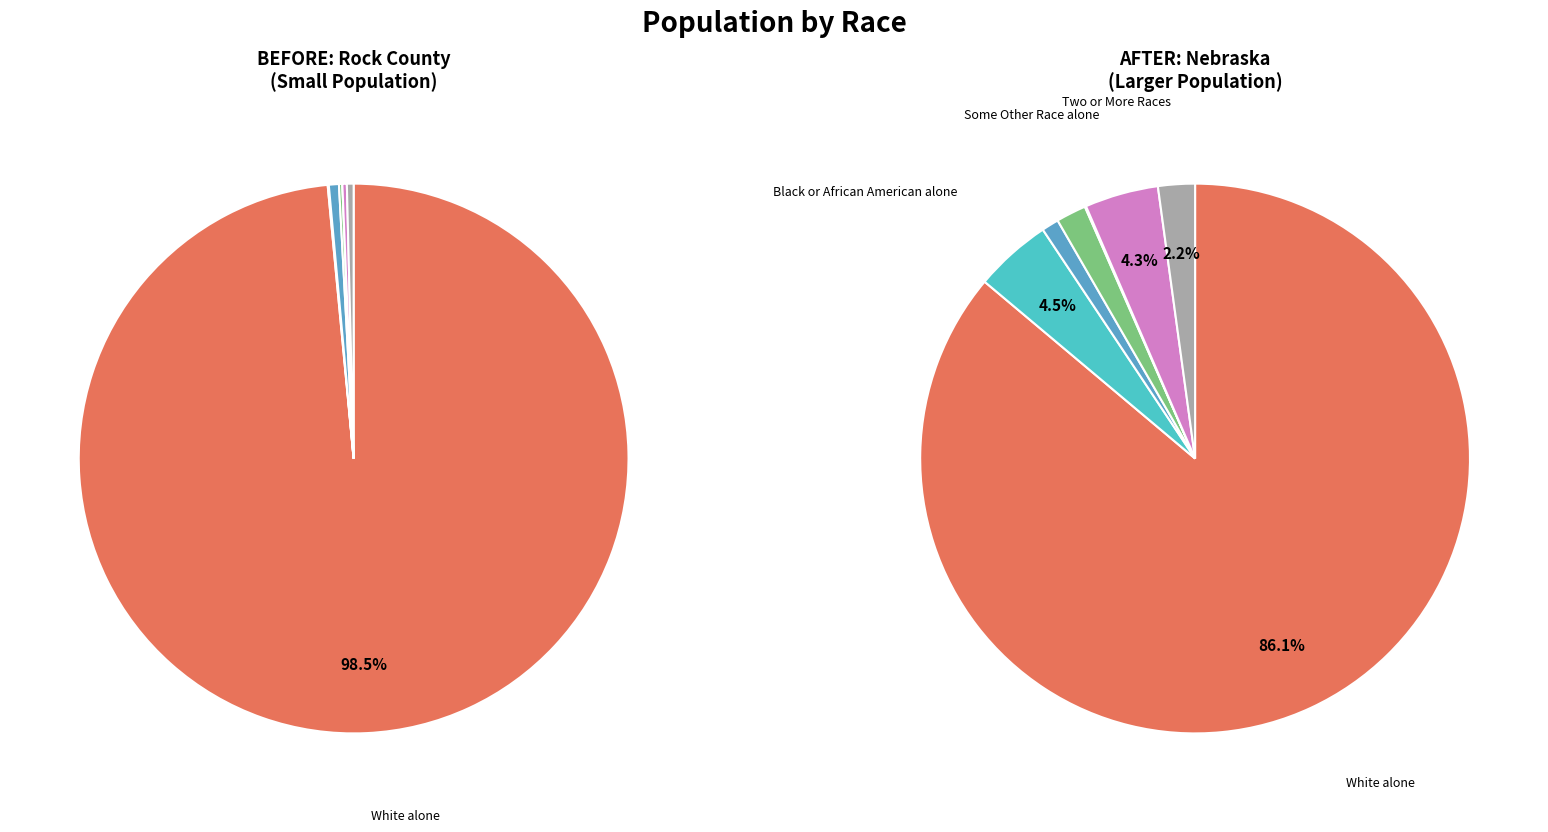

Is there a majority slice in this chart?

Yes